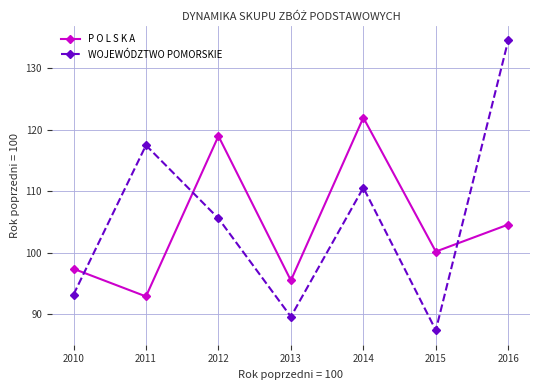

How many distinct data groups are displayed?

2